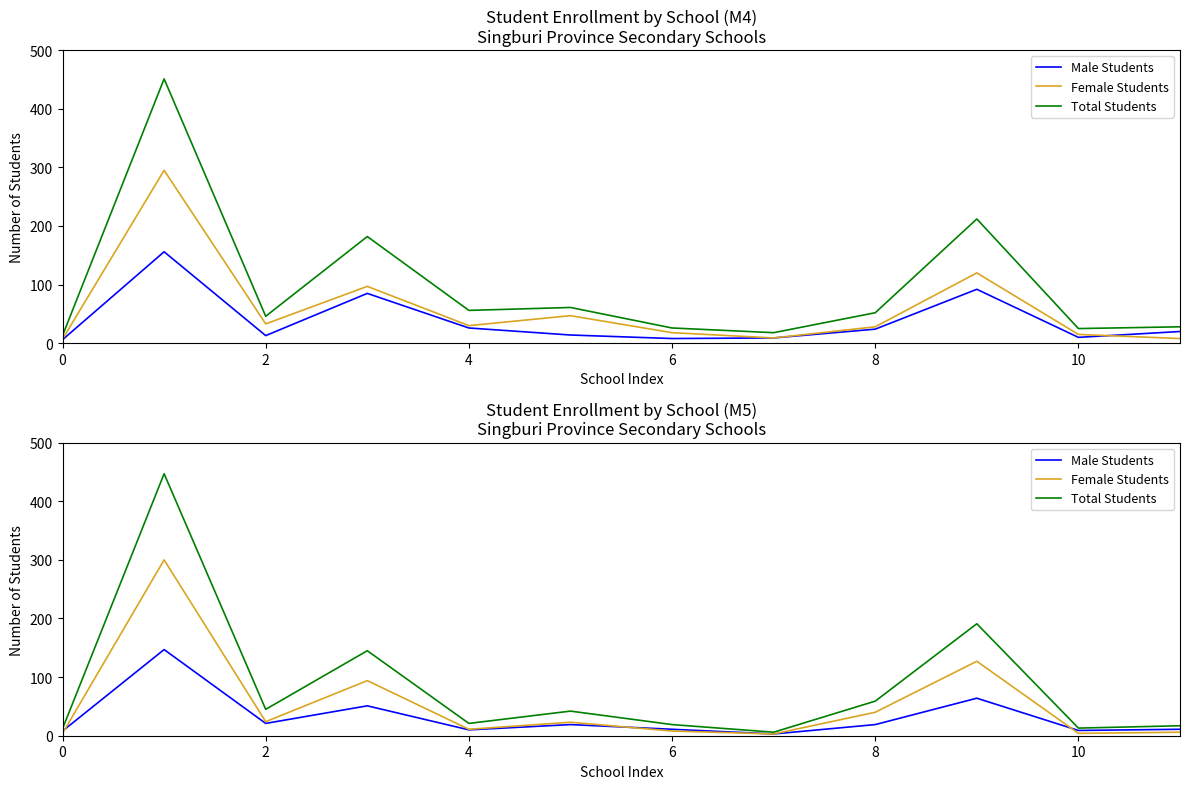

At which label is Total Students closest to 226?

9